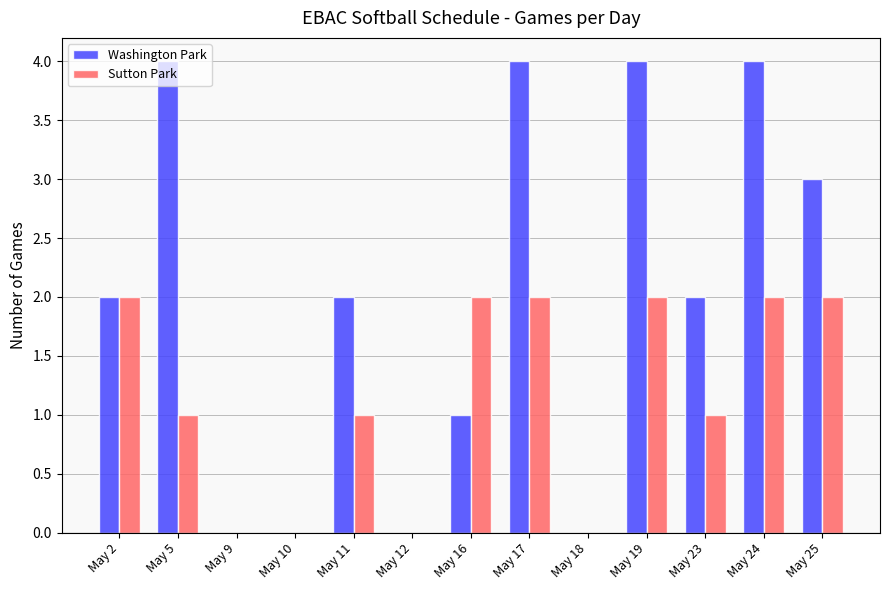

How many data points does each series have?

13